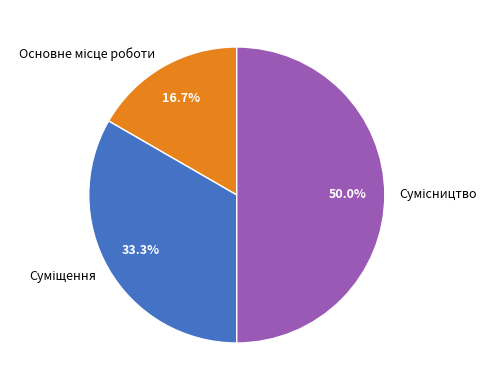

How many slices are in this pie chart?

3